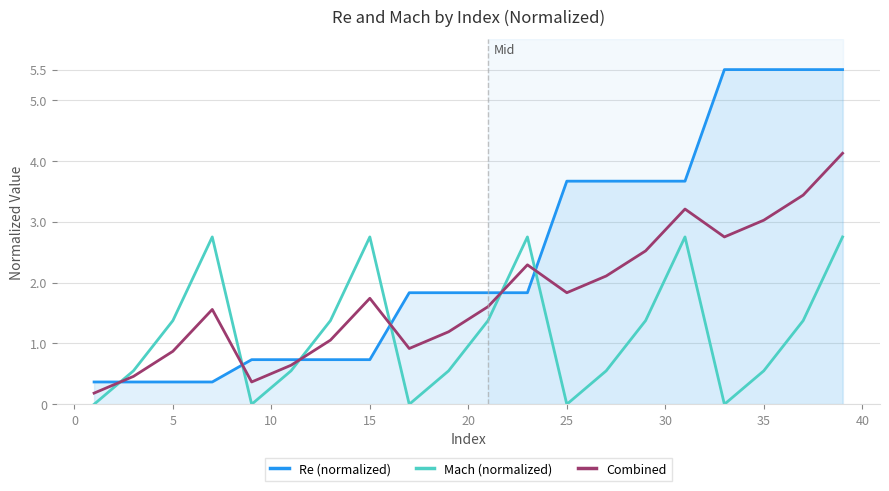

Rank the series by their maximum value, from lowest to highest.

Mach (normalized), Combined, Re (normalized)